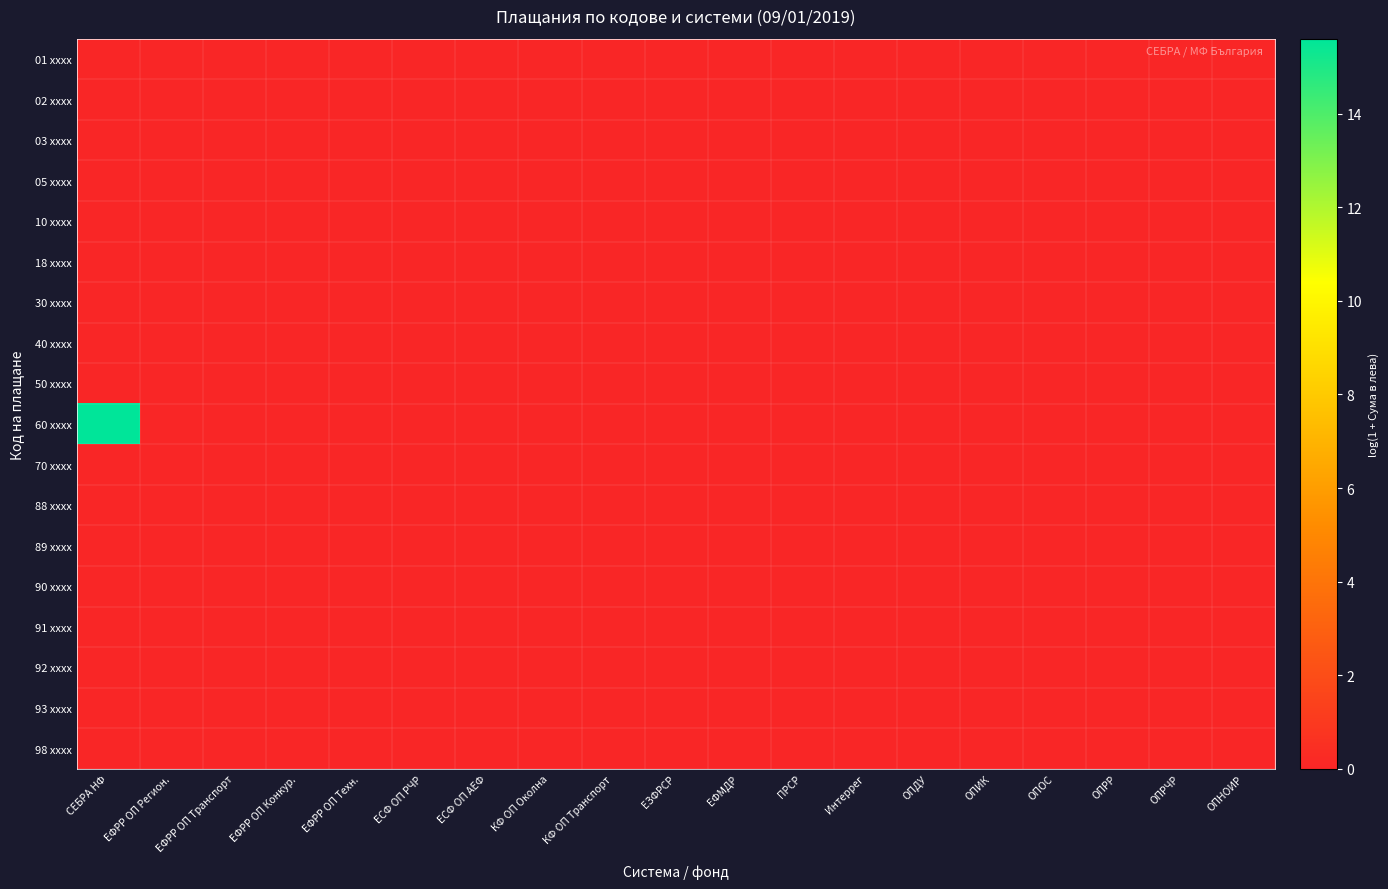

Reading left to right, list all the values displayed in this chart.

01 xxxx: СЕБРА НФ=0.0	ЕФРР ОП Регион.=0.0	ЕФРР ОП Транспорт=0.0	ЕФРР ОП Конкур.=0.0	ЕФРР ОП Техн.=0.0	ЕСФ ОП РЧР=0.0	ЕСФ ОП АЕФ=0.0	КФ ОП Околна=0.0	КФ ОП Транспорт=0.0	ЕЗФРСР=0.0	ЕФМДР=0.0	ПРСР=0.0	Интеррег=0.0	ОПДУ=0.0	ОПИК=0.0	ОПОС=0.0	ОПРР=0.0	ОПРЧР=0.0	ОПНОИР=0.0
02 xxxx: СЕБРА НФ=0.0	ЕФРР ОП Регион.=0.0	ЕФРР ОП Транспорт=0.0	ЕФРР ОП Конкур.=0.0	ЕФРР ОП Техн.=0.0	ЕСФ ОП РЧР=0.0	ЕСФ ОП АЕФ=0.0	КФ ОП Околна=0.0	КФ ОП Транспорт=0.0	ЕЗФРСР=0.0	ЕФМДР=0.0	ПРСР=0.0	Интеррег=0.0	ОПДУ=0.0	ОПИК=0.0	ОПОС=0.0	ОПРР=0.0	ОПРЧР=0.0	ОПНОИР=0.0
03 xxxx: СЕБРА НФ=0.0	ЕФРР ОП Регион.=0.0	ЕФРР ОП Транспорт=0.0	ЕФРР ОП Конкур.=0.0	ЕФРР ОП Техн.=0.0	ЕСФ ОП РЧР=0.0	ЕСФ ОП АЕФ=0.0	КФ ОП Околна=0.0	КФ ОП Транспорт=0.0	ЕЗФРСР=0.0	ЕФМДР=0.0	ПРСР=0.0	Интеррег=0.0	ОПДУ=0.0	ОПИК=0.0	ОПОС=0.0	ОПРР=0.0	ОПРЧР=0.0	ОПНОИР=0.0
05 xxxx: СЕБРА НФ=0.0	ЕФРР ОП Регион.=0.0	ЕФРР ОП Транспорт=0.0	ЕФРР ОП Конкур.=0.0	ЕФРР ОП Техн.=0.0	ЕСФ ОП РЧР=0.0	ЕСФ ОП АЕФ=0.0	КФ ОП Околна=0.0	КФ ОП Транспорт=0.0	ЕЗФРСР=0.0	ЕФМДР=0.0	ПРСР=0.0	Интеррег=0.0	ОПДУ=0.0	ОПИК=0.0	ОПОС=0.0	ОПРР=0.0	ОПРЧР=0.0	ОПНОИР=0.0
10 xxxx: СЕБРА НФ=0.0	ЕФРР ОП Регион.=0.0	ЕФРР ОП Транспорт=0.0	ЕФРР ОП Конкур.=0.0	ЕФРР ОП Техн.=0.0	ЕСФ ОП РЧР=0.0	ЕСФ ОП АЕФ=0.0	КФ ОП Околна=0.0	КФ ОП Транспорт=0.0	ЕЗФРСР=0.0	ЕФМДР=0.0	ПРСР=0.0	Интеррег=0.0	ОПДУ=0.0	ОПИК=0.0	ОПОС=0.0	ОПРР=0.0	ОПРЧР=0.0	ОПНОИР=0.0
18 xxxx: СЕБРА НФ=0.0	ЕФРР ОП Регион.=0.0	ЕФРР ОП Транспорт=0.0	ЕФРР ОП Конкур.=0.0	ЕФРР ОП Техн.=0.0	ЕСФ ОП РЧР=0.0	ЕСФ ОП АЕФ=0.0	КФ ОП Околна=0.0	КФ ОП Транспорт=0.0	ЕЗФРСР=0.0	ЕФМДР=0.0	ПРСР=0.0	Интеррег=0.0	ОПДУ=0.0	ОПИК=0.0	ОПОС=0.0	ОПРР=0.0	ОПРЧР=0.0	ОПНОИР=0.0
30 xxxx: СЕБРА НФ=0.0	ЕФРР ОП Регион.=0.0	ЕФРР ОП Транспорт=0.0	ЕФРР ОП Конкур.=0.0	ЕФРР ОП Техн.=0.0	ЕСФ ОП РЧР=0.0	ЕСФ ОП АЕФ=0.0	КФ ОП Околна=0.0	КФ ОП Транспорт=0.0	ЕЗФРСР=0.0	ЕФМДР=0.0	ПРСР=0.0	Интеррег=0.0	ОПДУ=0.0	ОПИК=0.0	ОПОС=0.0	ОПРР=0.0	ОПРЧР=0.0	ОПНОИР=0.0
40 xxxx: СЕБРА НФ=0.0	ЕФРР ОП Регион.=0.0	ЕФРР ОП Транспорт=0.0	ЕФРР ОП Конкур.=0.0	ЕФРР ОП Техн.=0.0	ЕСФ ОП РЧР=0.0	ЕСФ ОП АЕФ=0.0	КФ ОП Околна=0.0	КФ ОП Транспорт=0.0	ЕЗФРСР=0.0	ЕФМДР=0.0	ПРСР=0.0	Интеррег=0.0	ОПДУ=0.0	ОПИК=0.0	ОПОС=0.0	ОПРР=0.0	ОПРЧР=0.0	ОПНОИР=0.0
50 xxxx: СЕБРА НФ=0.0	ЕФРР ОП Регион.=0.0	ЕФРР ОП Транспорт=0.0	ЕФРР ОП Конкур.=0.0	ЕФРР ОП Техн.=0.0	ЕСФ ОП РЧР=0.0	ЕСФ ОП АЕФ=0.0	КФ ОП Околна=0.0	КФ ОП Транспорт=0.0	ЕЗФРСР=0.0	ЕФМДР=0.0	ПРСР=0.0	Интеррег=0.0	ОПДУ=0.0	ОПИК=0.0	ОПОС=0.0	ОПРР=0.0	ОПРЧР=0.0	ОПНОИР=0.0
60 xxxx: СЕБРА НФ=15.6	ЕФРР ОП Регион.=0.0	ЕФРР ОП Транспорт=0.0	ЕФРР ОП Конкур.=0.0	ЕФРР ОП Техн.=0.0	ЕСФ ОП РЧР=0.0	ЕСФ ОП АЕФ=0.0	КФ ОП Околна=0.0	КФ ОП Транспорт=0.0	ЕЗФРСР=0.0	ЕФМДР=0.0	ПРСР=0.0	Интеррег=0.0	ОПДУ=0.0	ОПИК=0.0	ОПОС=0.0	ОПРР=0.0	ОПРЧР=0.0	ОПНОИР=0.0
70 xxxx: СЕБРА НФ=0.0	ЕФРР ОП Регион.=0.0	ЕФРР ОП Транспорт=0.0	ЕФРР ОП Конкур.=0.0	ЕФРР ОП Техн.=0.0	ЕСФ ОП РЧР=0.0	ЕСФ ОП АЕФ=0.0	КФ ОП Околна=0.0	КФ ОП Транспорт=0.0	ЕЗФРСР=0.0	ЕФМДР=0.0	ПРСР=0.0	Интеррег=0.0	ОПДУ=0.0	ОПИК=0.0	ОПОС=0.0	ОПРР=0.0	ОПРЧР=0.0	ОПНОИР=0.0
88 xxxx: СЕБРА НФ=0.0	ЕФРР ОП Регион.=0.0	ЕФРР ОП Транспорт=0.0	ЕФРР ОП Конкур.=0.0	ЕФРР ОП Техн.=0.0	ЕСФ ОП РЧР=0.0	ЕСФ ОП АЕФ=0.0	КФ ОП Околна=0.0	КФ ОП Транспорт=0.0	ЕЗФРСР=0.0	ЕФМДР=0.0	ПРСР=0.0	Интеррег=0.0	ОПДУ=0.0	ОПИК=0.0	ОПОС=0.0	ОПРР=0.0	ОПРЧР=0.0	ОПНОИР=0.0
89 xxxx: СЕБРА НФ=0.0	ЕФРР ОП Регион.=0.0	ЕФРР ОП Транспорт=0.0	ЕФРР ОП Конкур.=0.0	ЕФРР ОП Техн.=0.0	ЕСФ ОП РЧР=0.0	ЕСФ ОП АЕФ=0.0	КФ ОП Околна=0.0	КФ ОП Транспорт=0.0	ЕЗФРСР=0.0	ЕФМДР=0.0	ПРСР=0.0	Интеррег=0.0	ОПДУ=0.0	ОПИК=0.0	ОПОС=0.0	ОПРР=0.0	ОПРЧР=0.0	ОПНОИР=0.0
90 xxxx: СЕБРА НФ=0.0	ЕФРР ОП Регион.=0.0	ЕФРР ОП Транспорт=0.0	ЕФРР ОП Конкур.=0.0	ЕФРР ОП Техн.=0.0	ЕСФ ОП РЧР=0.0	ЕСФ ОП АЕФ=0.0	КФ ОП Околна=0.0	КФ ОП Транспорт=0.0	ЕЗФРСР=0.0	ЕФМДР=0.0	ПРСР=0.0	Интеррег=0.0	ОПДУ=0.0	ОПИК=0.0	ОПОС=0.0	ОПРР=0.0	ОПРЧР=0.0	ОПНОИР=0.0
91 xxxx: СЕБРА НФ=0.0	ЕФРР ОП Регион.=0.0	ЕФРР ОП Транспорт=0.0	ЕФРР ОП Конкур.=0.0	ЕФРР ОП Техн.=0.0	ЕСФ ОП РЧР=0.0	ЕСФ ОП АЕФ=0.0	КФ ОП Околна=0.0	КФ ОП Транспорт=0.0	ЕЗФРСР=0.0	ЕФМДР=0.0	ПРСР=0.0	Интеррег=0.0	ОПДУ=0.0	ОПИК=0.0	ОПОС=0.0	ОПРР=0.0	ОПРЧР=0.0	ОПНОИР=0.0
92 xxxx: СЕБРА НФ=0.0	ЕФРР ОП Регион.=0.0	ЕФРР ОП Транспорт=0.0	ЕФРР ОП Конкур.=0.0	ЕФРР ОП Техн.=0.0	ЕСФ ОП РЧР=0.0	ЕСФ ОП АЕФ=0.0	КФ ОП Околна=0.0	КФ ОП Транспорт=0.0	ЕЗФРСР=0.0	ЕФМДР=0.0	ПРСР=0.0	Интеррег=0.0	ОПДУ=0.0	ОПИК=0.0	ОПОС=0.0	ОПРР=0.0	ОПРЧР=0.0	ОПНОИР=0.0
93 xxxx: СЕБРА НФ=0.0	ЕФРР ОП Регион.=0.0	ЕФРР ОП Транспорт=0.0	ЕФРР ОП Конкур.=0.0	ЕФРР ОП Техн.=0.0	ЕСФ ОП РЧР=0.0	ЕСФ ОП АЕФ=0.0	КФ ОП Околна=0.0	КФ ОП Транспорт=0.0	ЕЗФРСР=0.0	ЕФМДР=0.0	ПРСР=0.0	Интеррег=0.0	ОПДУ=0.0	ОПИК=0.0	ОПОС=0.0	ОПРР=0.0	ОПРЧР=0.0	ОПНОИР=0.0
98 xxxx: СЕБРА НФ=0.0	ЕФРР ОП Регион.=0.0	ЕФРР ОП Транспорт=0.0	ЕФРР ОП Конкур.=0.0	ЕФРР ОП Техн.=0.0	ЕСФ ОП РЧР=0.0	ЕСФ ОП АЕФ=0.0	КФ ОП Околна=0.0	КФ ОП Транспорт=0.0	ЕЗФРСР=0.0	ЕФМДР=0.0	ПРСР=0.0	Интеррег=0.0	ОПДУ=0.0	ОПИК=0.0	ОПОС=0.0	ОПРР=0.0	ОПРЧР=0.0	ОПНОИР=0.0